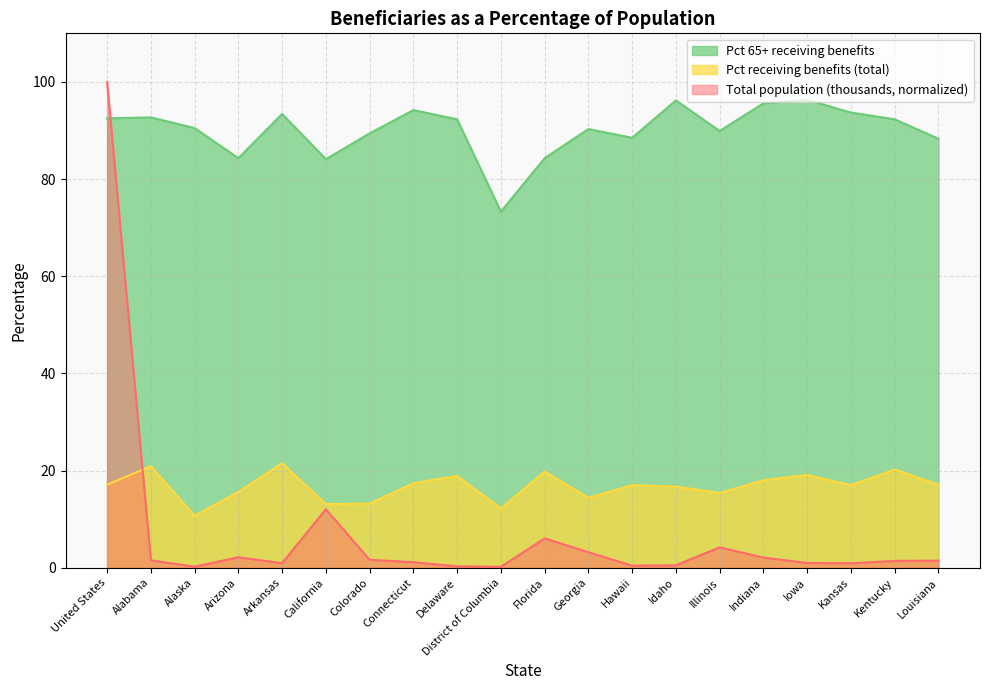

Which series has the largest range (max minus min)?

Total population (thousands, normalized)